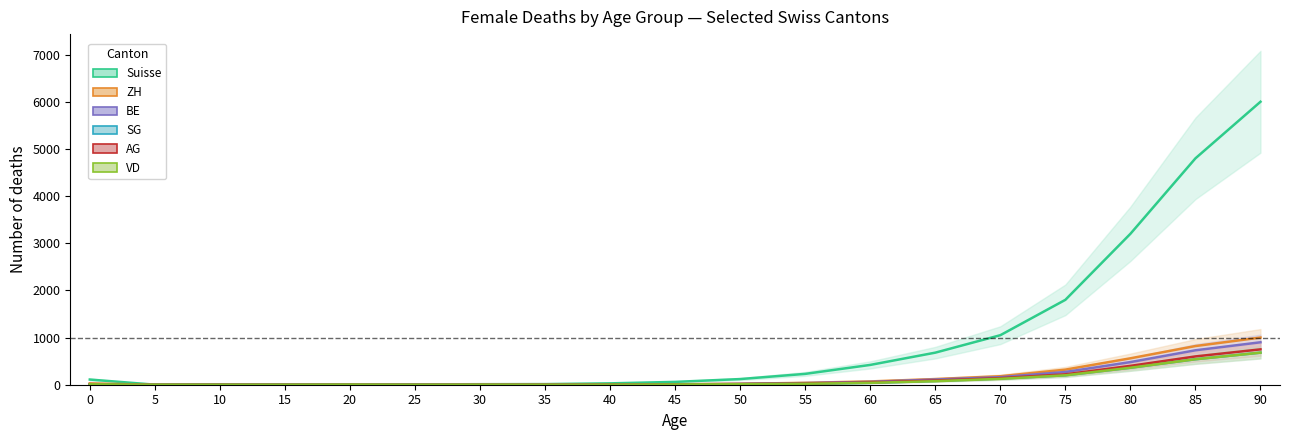

In BE, how many points are lower than both neighbors (excluding endpoints)?

2